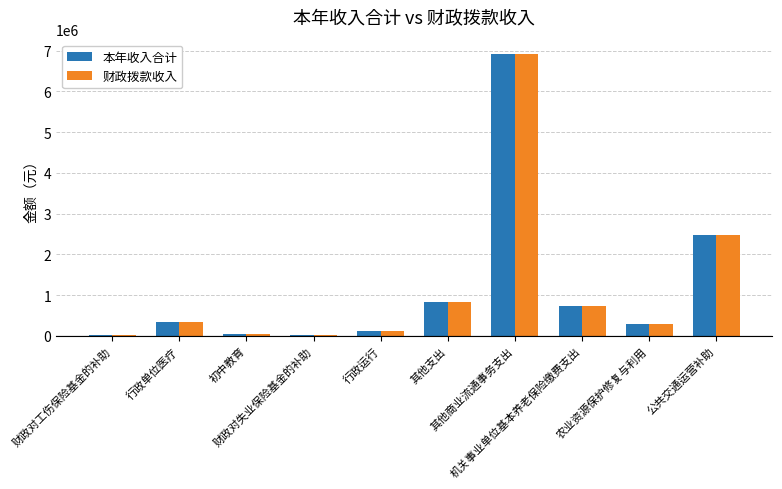

What is the total value across all series at 行政运行?

253640.0